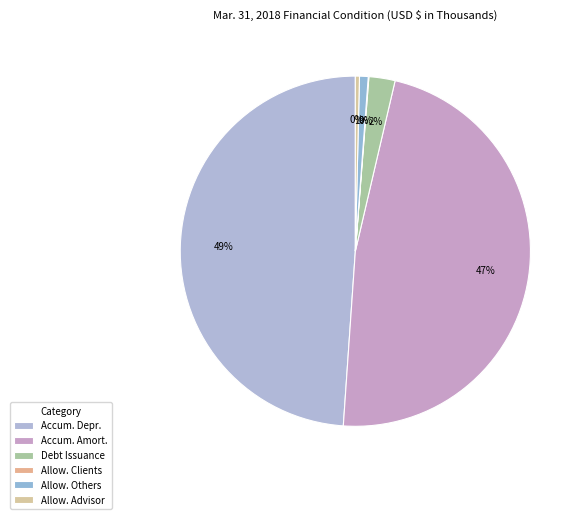

Is there any slice that represents more than half of the pie?

No